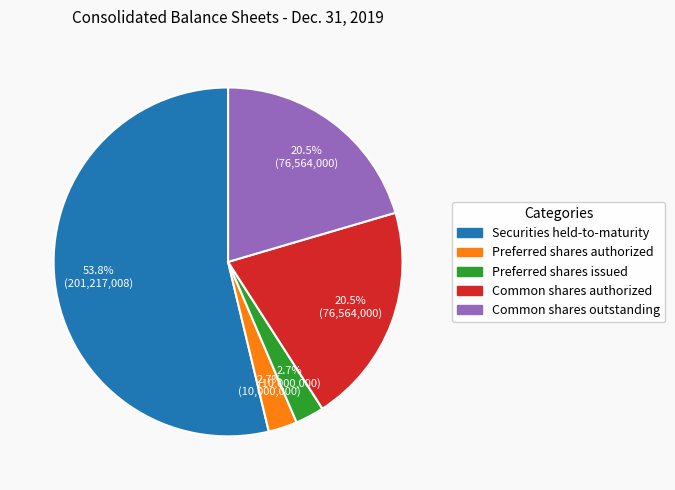

How many segments does this pie chart have?

5